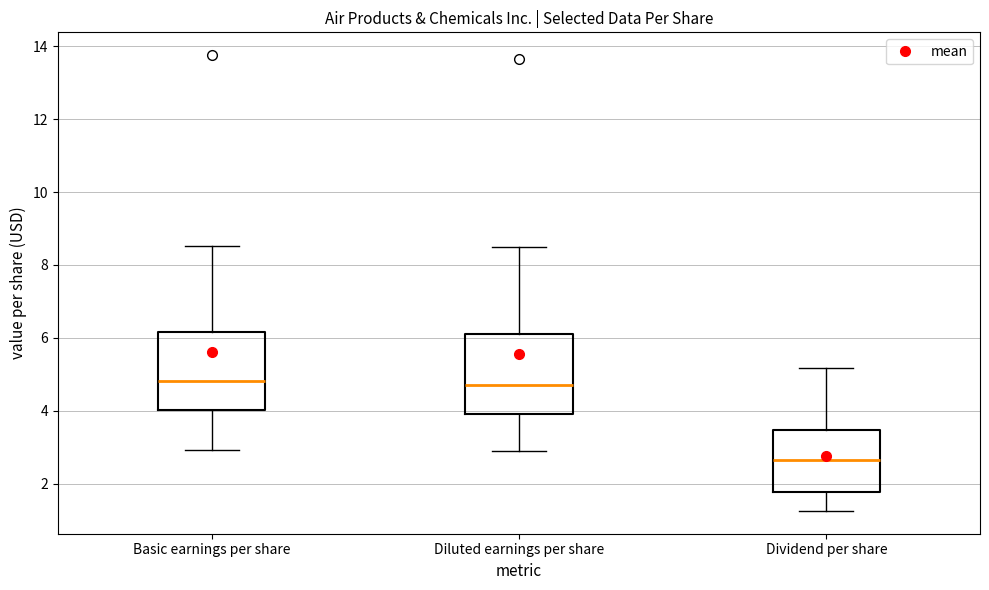

Reading left to right, read every box against the y-axis: the position of its median line, the range the box covers, and the ends of its whiskers. The values are not printed on the chart, so give them approximately, as read against the axis.

Basic earnings per share: median 4.8, box 4.0 to 6.2, whiskers 3.0 to 8.6
Diluted earnings per share: median 4.8, box 4.0 to 6.2, whiskers 2.8 to 8.4
Dividend per share: median 2.6, box 1.8 to 3.4, whiskers 1.2 to 5.2